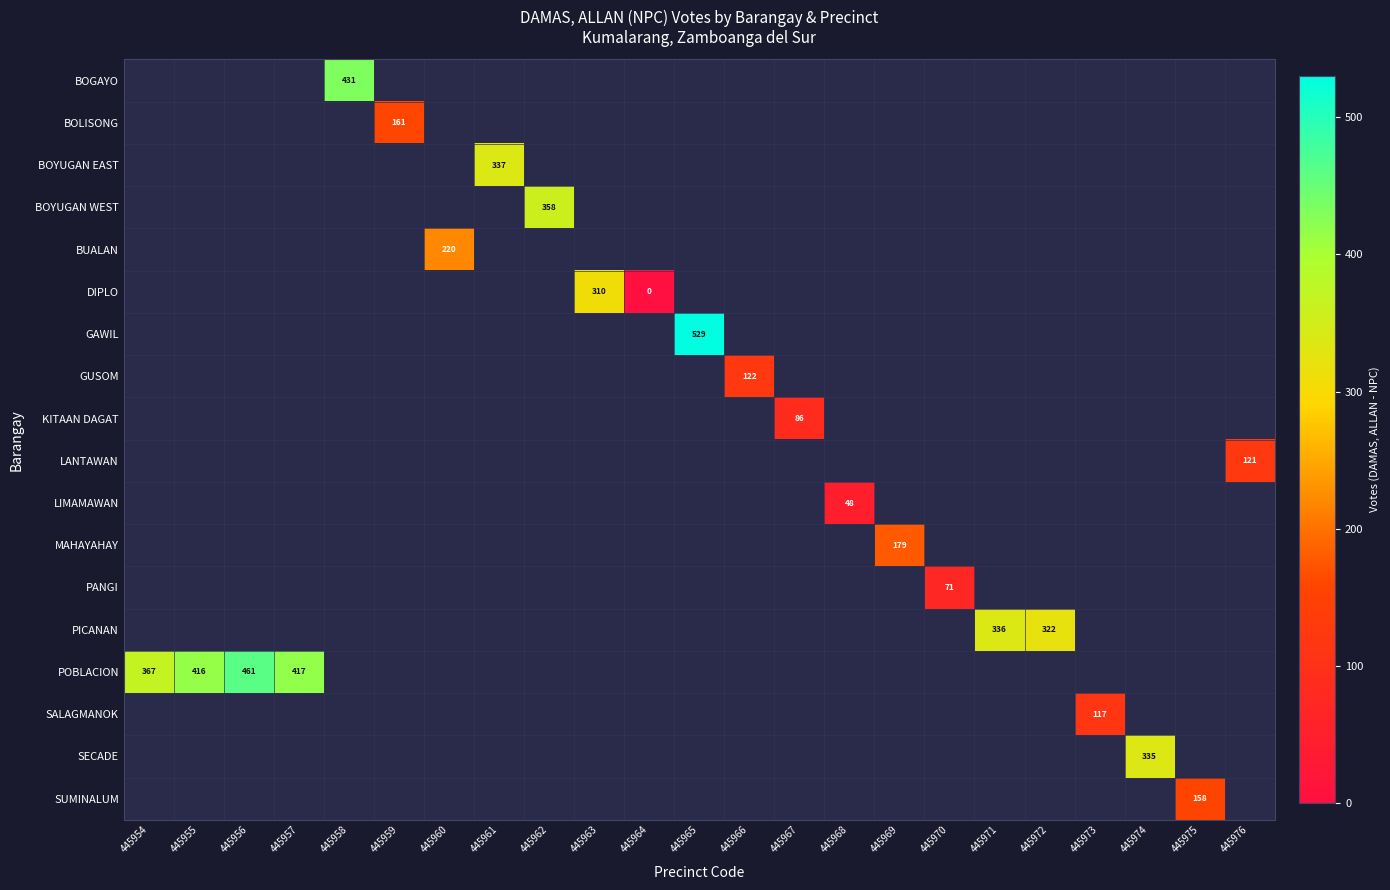

The value of LIMAMAWAN at 445968 is 48. True or false?

True